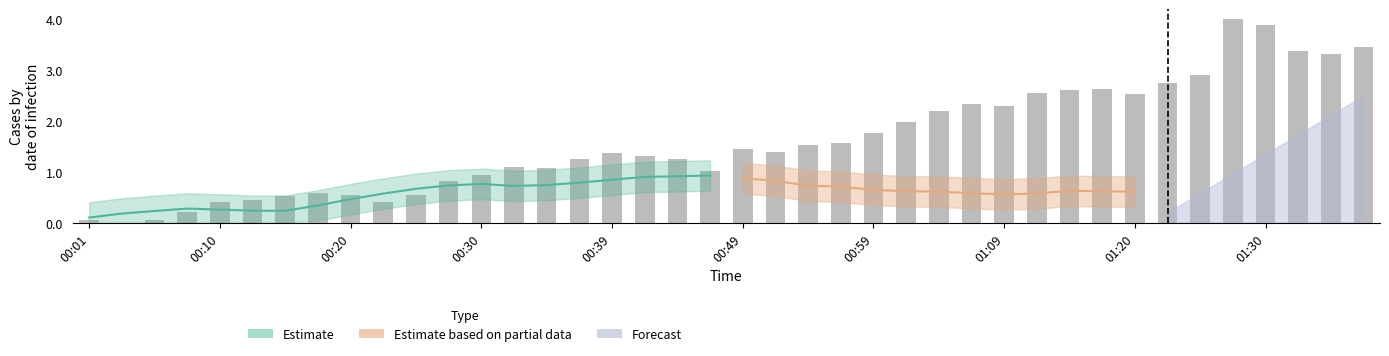

Count the number of categories in the chart.

40